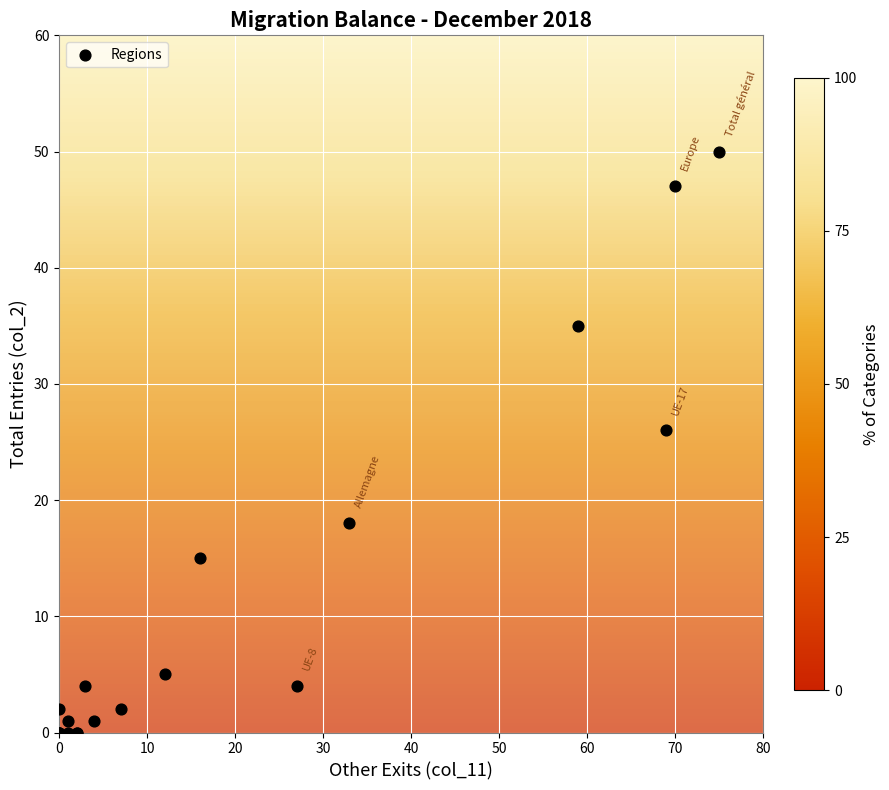

What Y value in the scatter plot is closest to 25?

26